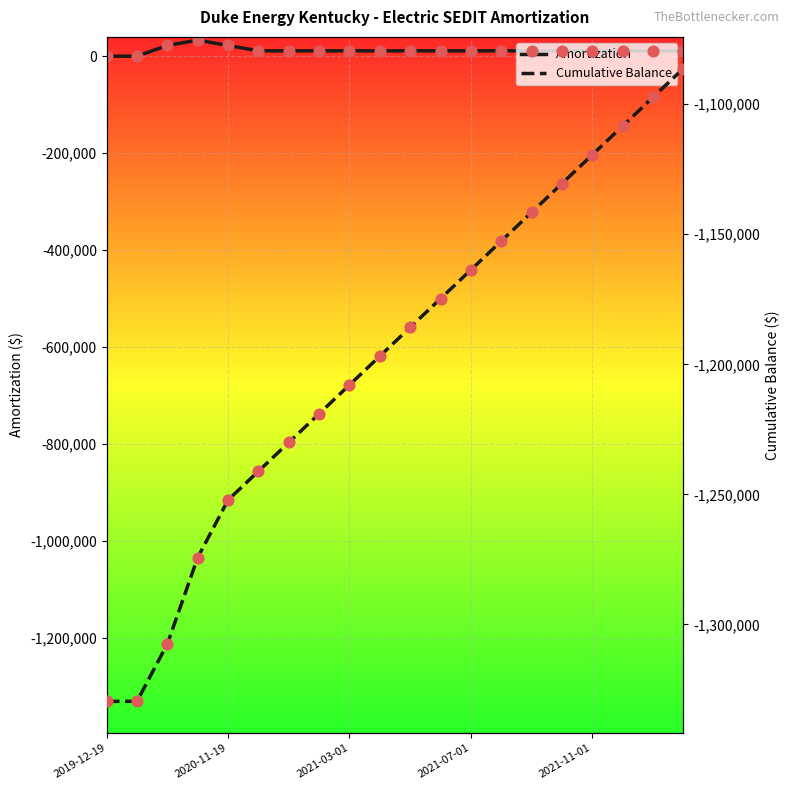

At which category is the sum across all series the highest?

19